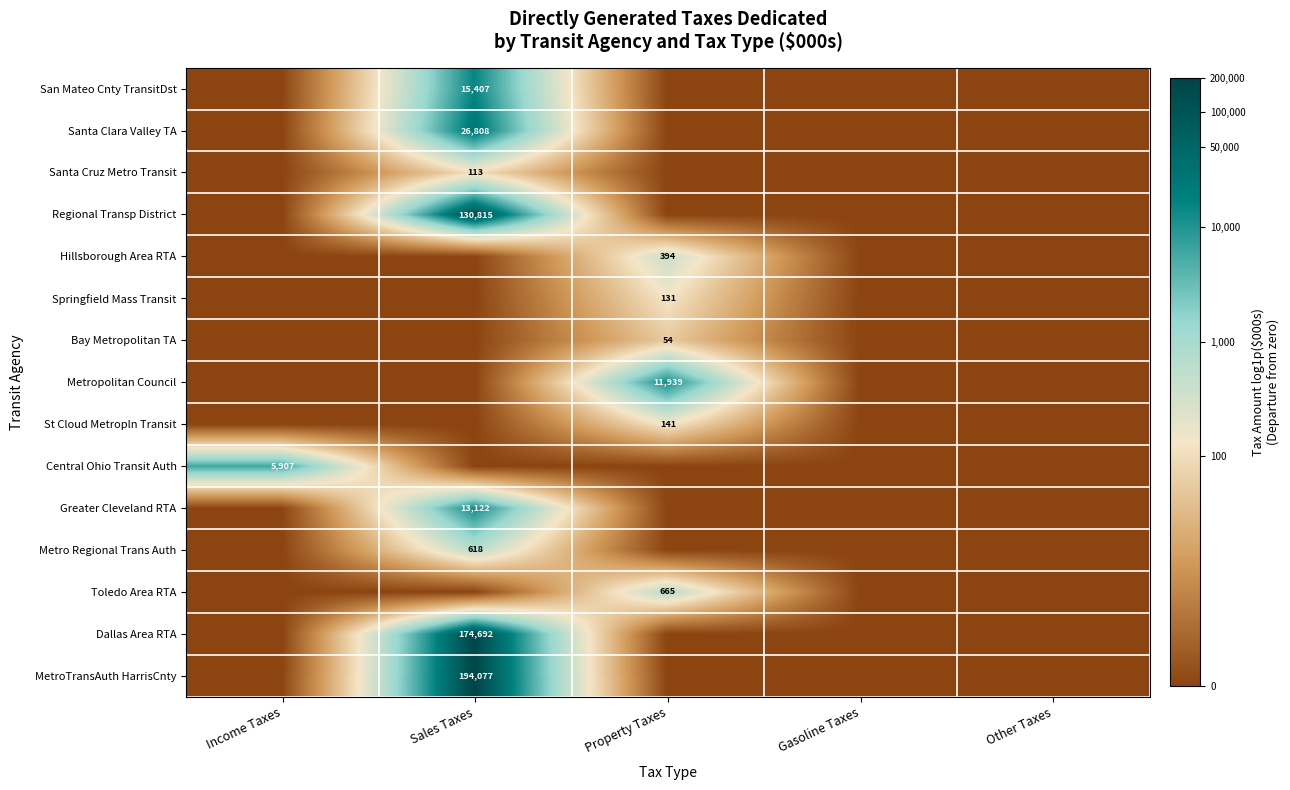

True or false: Springfield Mass Transit has a value of 75 at Property Taxes.

False